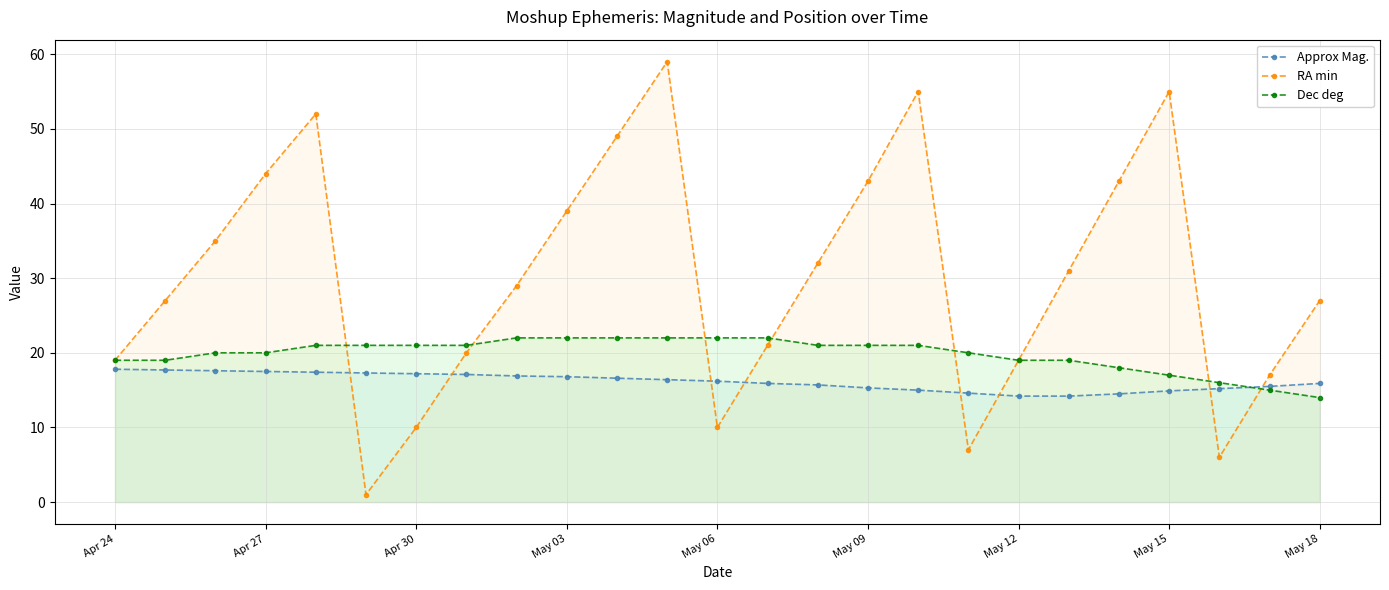

How many series are shown in this chart?

3